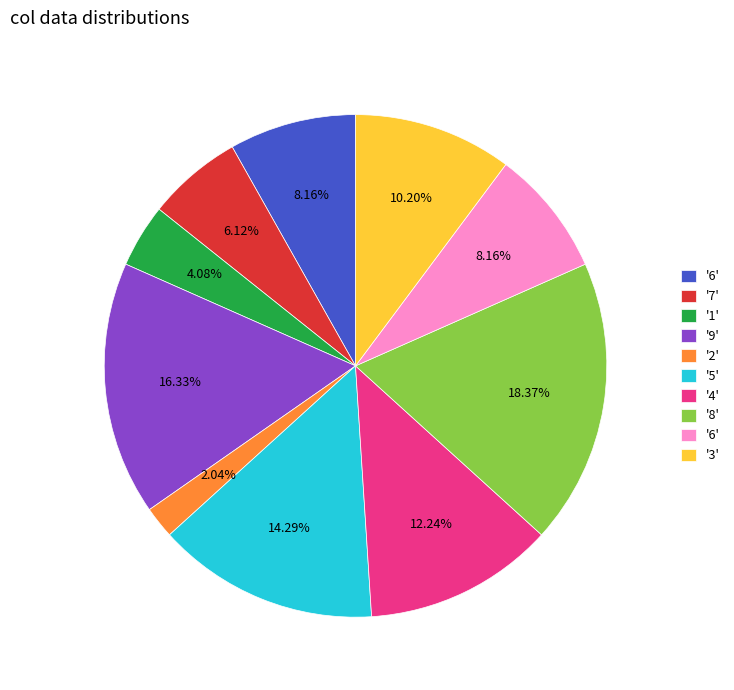

How many slices are in this pie chart?

10